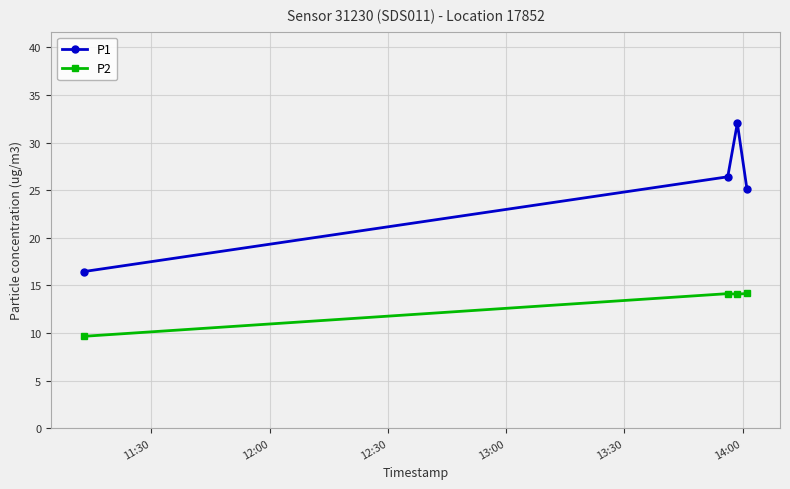

True or false: P1 and P2 cross at least once.

False